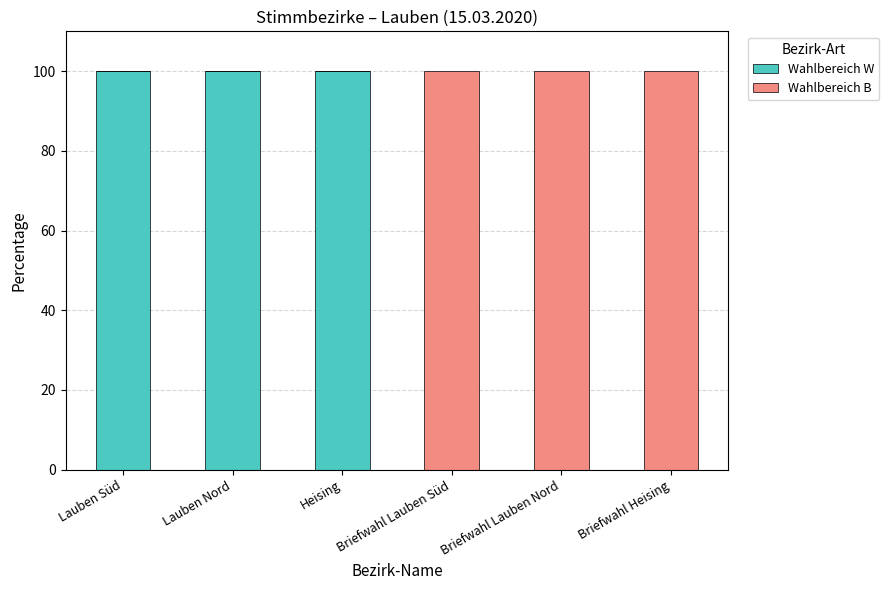

True or false: Wahlbereich W has a value of -44 at Briefwahl Lauben Nord.

False